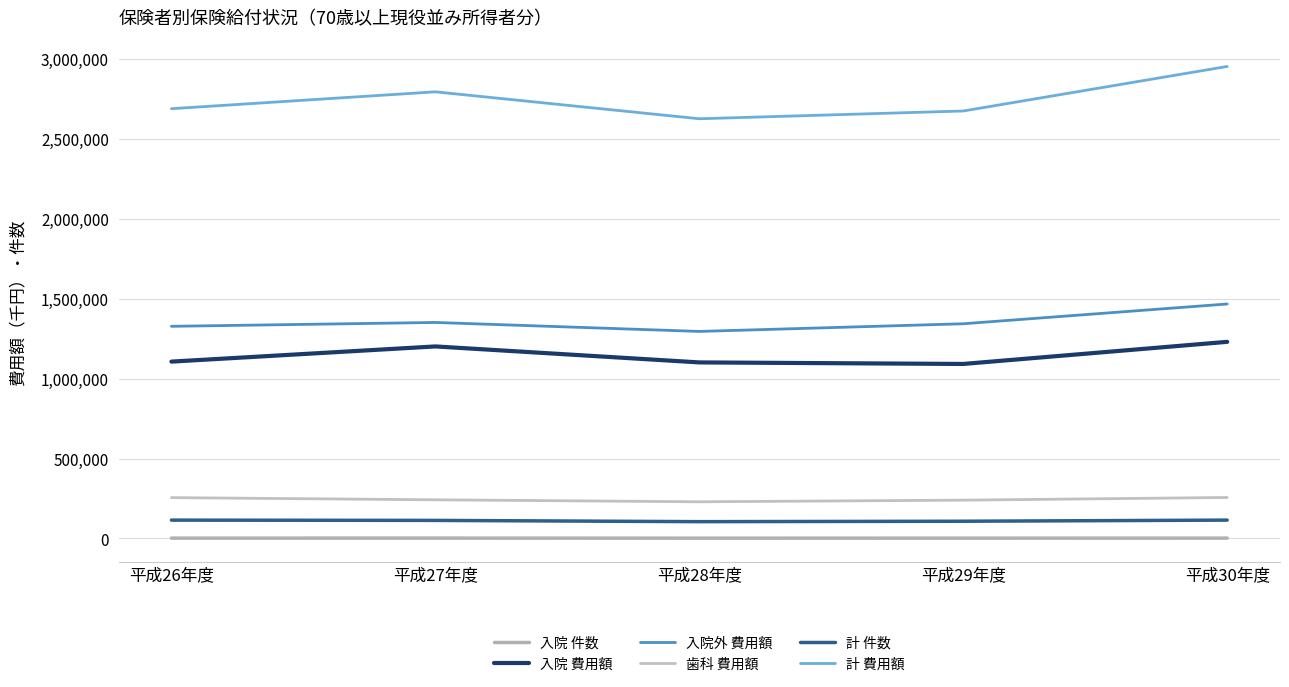

Rank the series by their maximum value, from lowest to highest.

入院 件数, 計 件数, 歯科 費用額, 入院 費用額, 入院外 費用額, 計 費用額